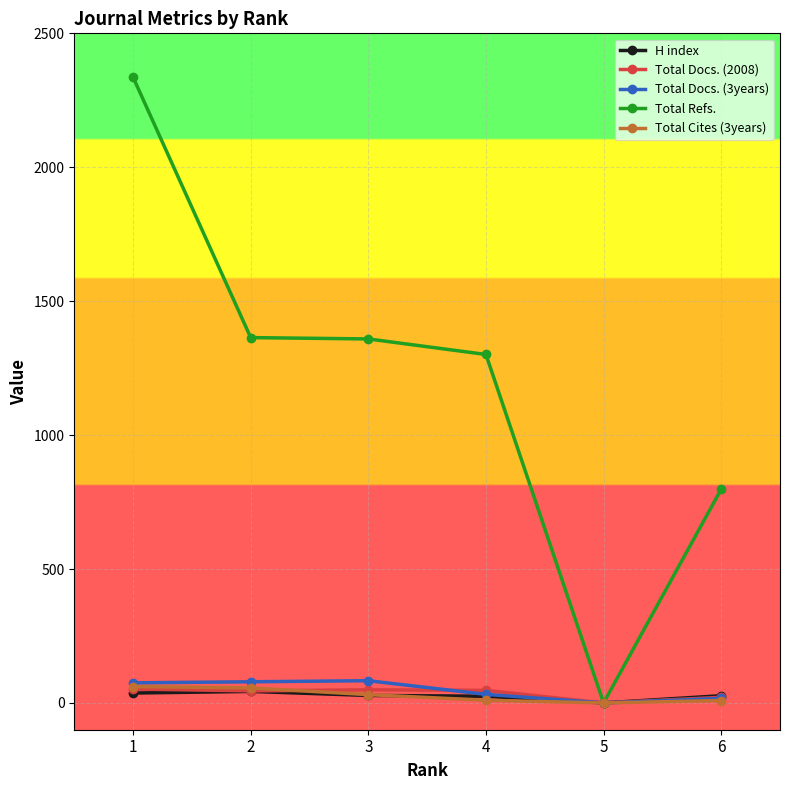

True or false: Total Docs. (3years) has more than 2 interior local peaks.

False